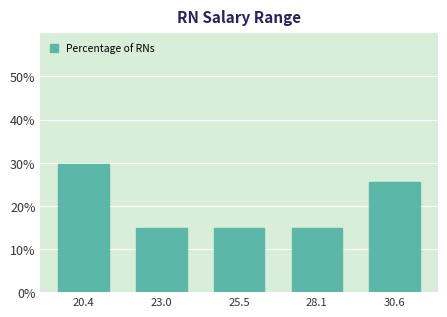

Reading right to left, list all the values displayed in this chart.

25.5	14.9	14.9	14.9	29.8